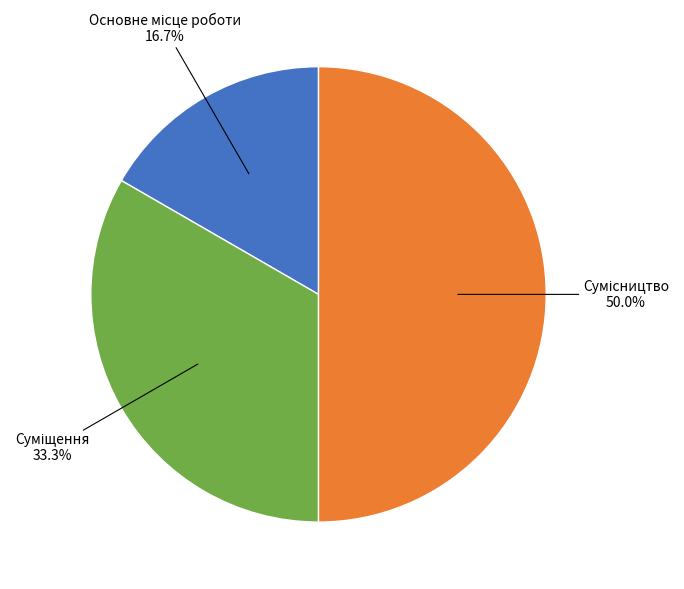

How many slices are in this pie chart?

3